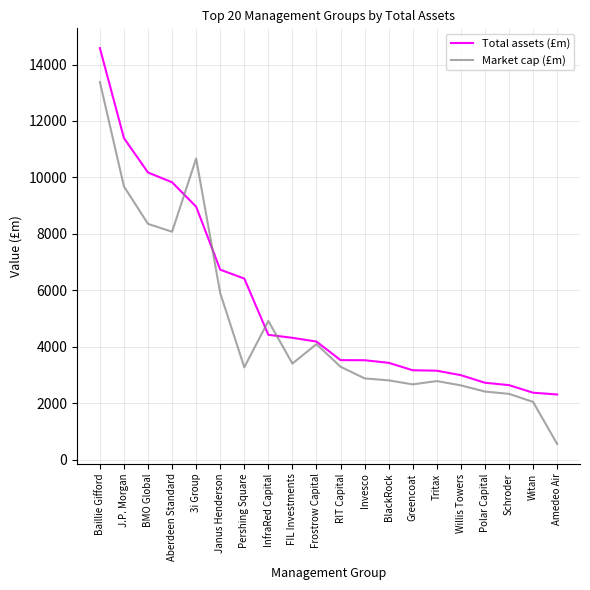

Which series changed the most between Aberdeen Standard and Willis Towers?

Total assets (£m)